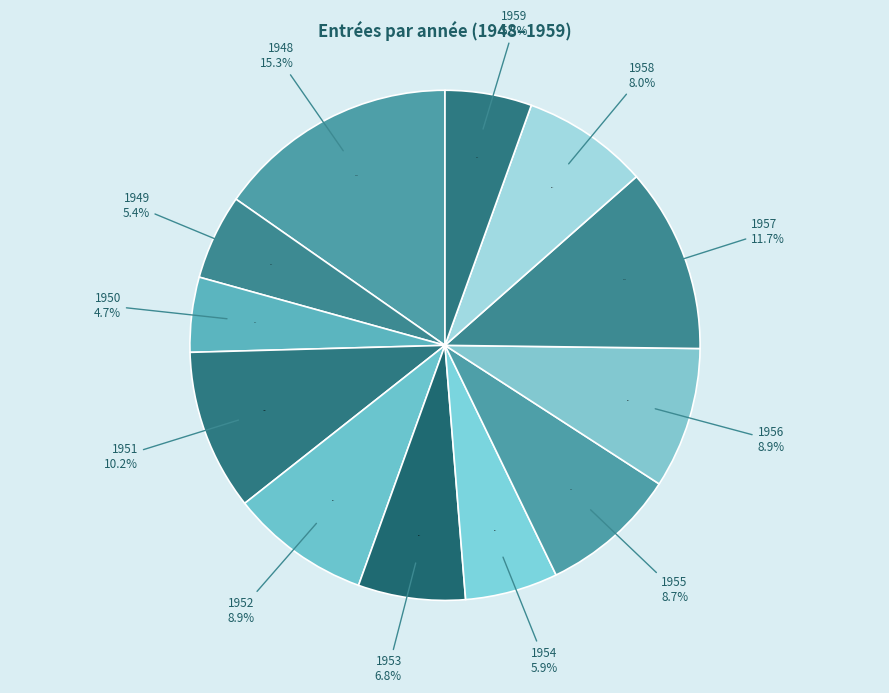

Rank the categories by value from highest to lowest.

1948, 1957, 1951, 1956, 1952, 1955, 1958, 1953, 1954, 1959, 1949, 1950